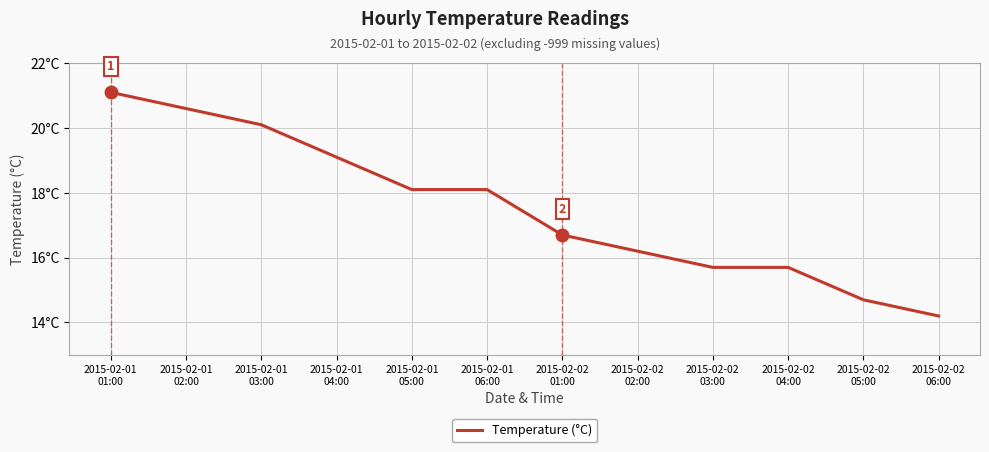

Where is the data nearest to the value 17?

2015-02-02
01:00